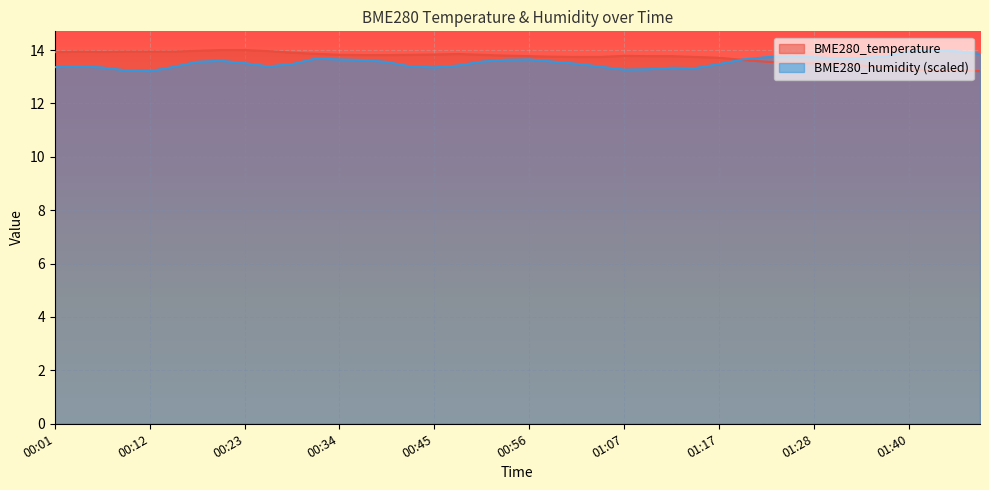

Between 00:09 and 00:53, which series saw the biggest shift?

BME280_humidity